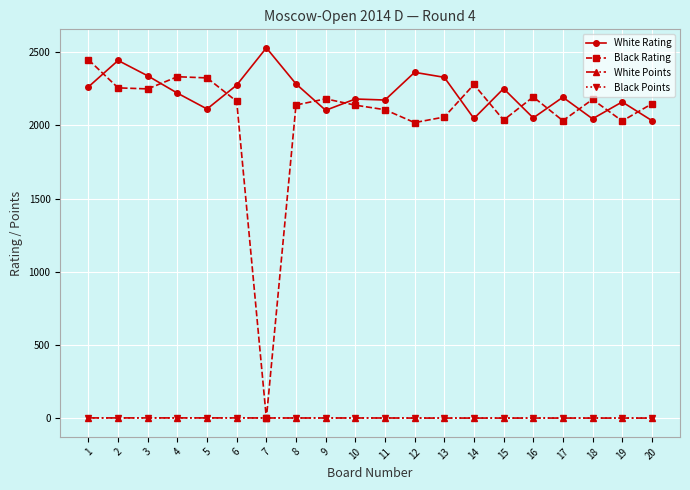

Which series has the largest total across all categories?

White Rating